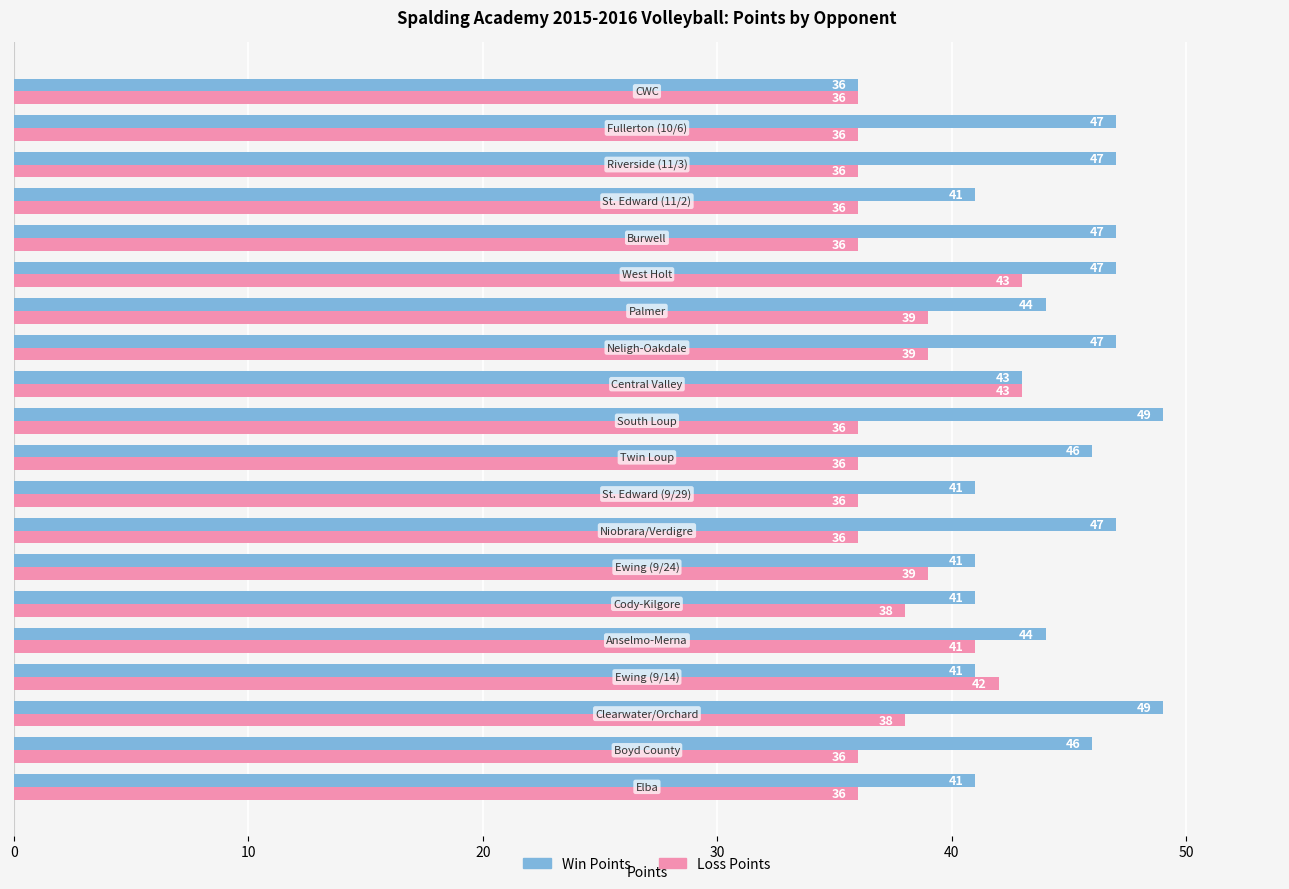

What is the maximum value shown in the chart?

49